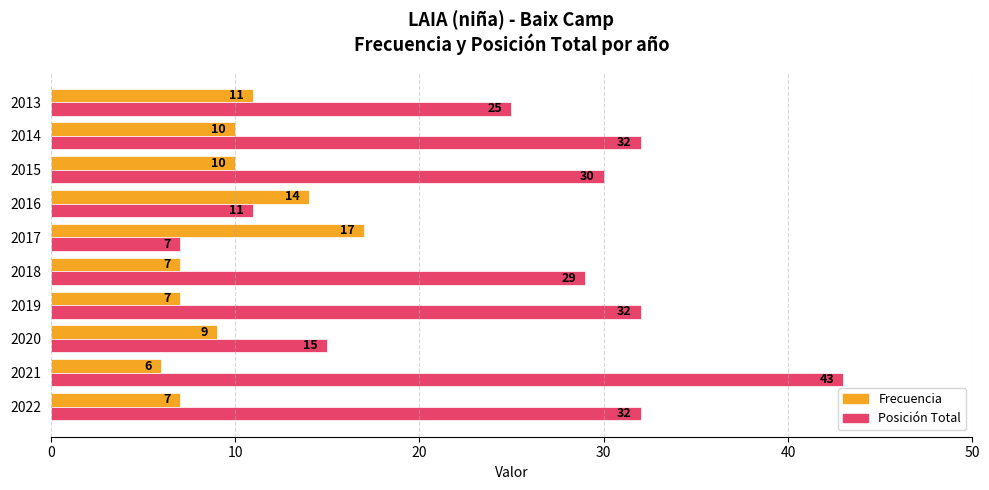

What is the sum of all Posición Total values?

256